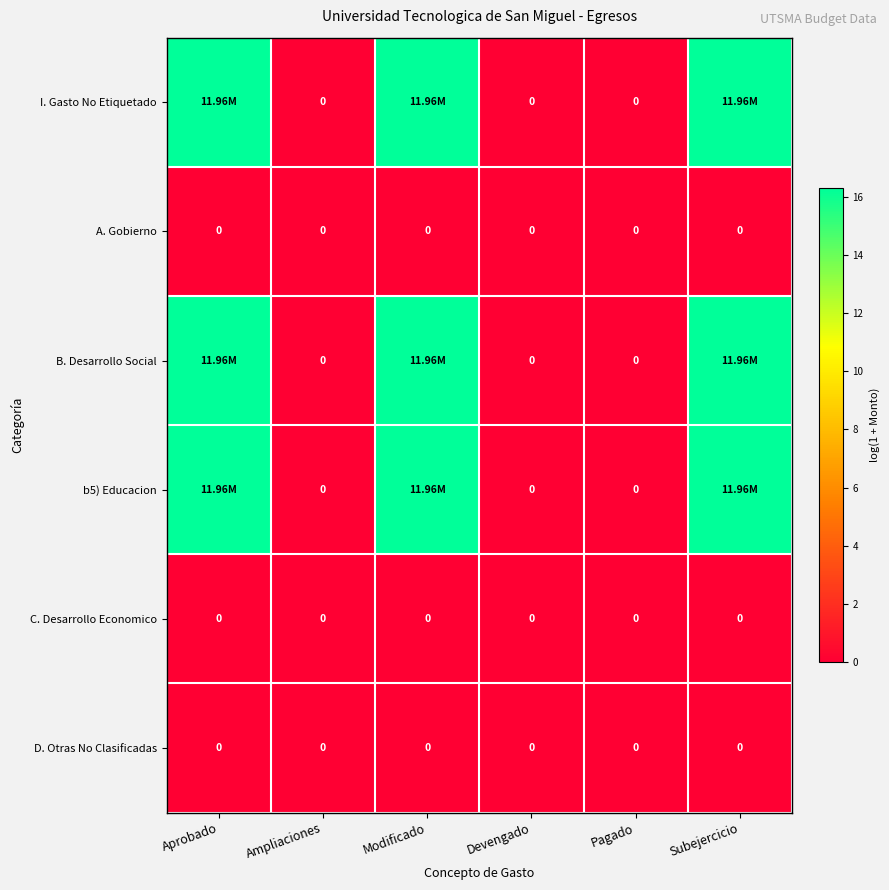

Which series has the largest total across all categories?

I. Gasto No Etiquetado